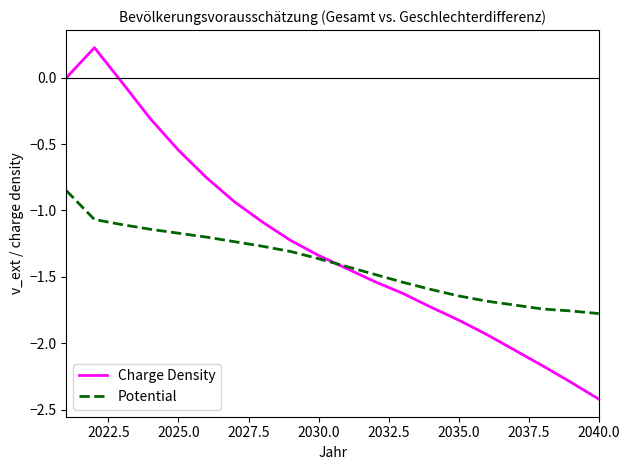

True or false: Potential has more than 1 interior local peaks.

False